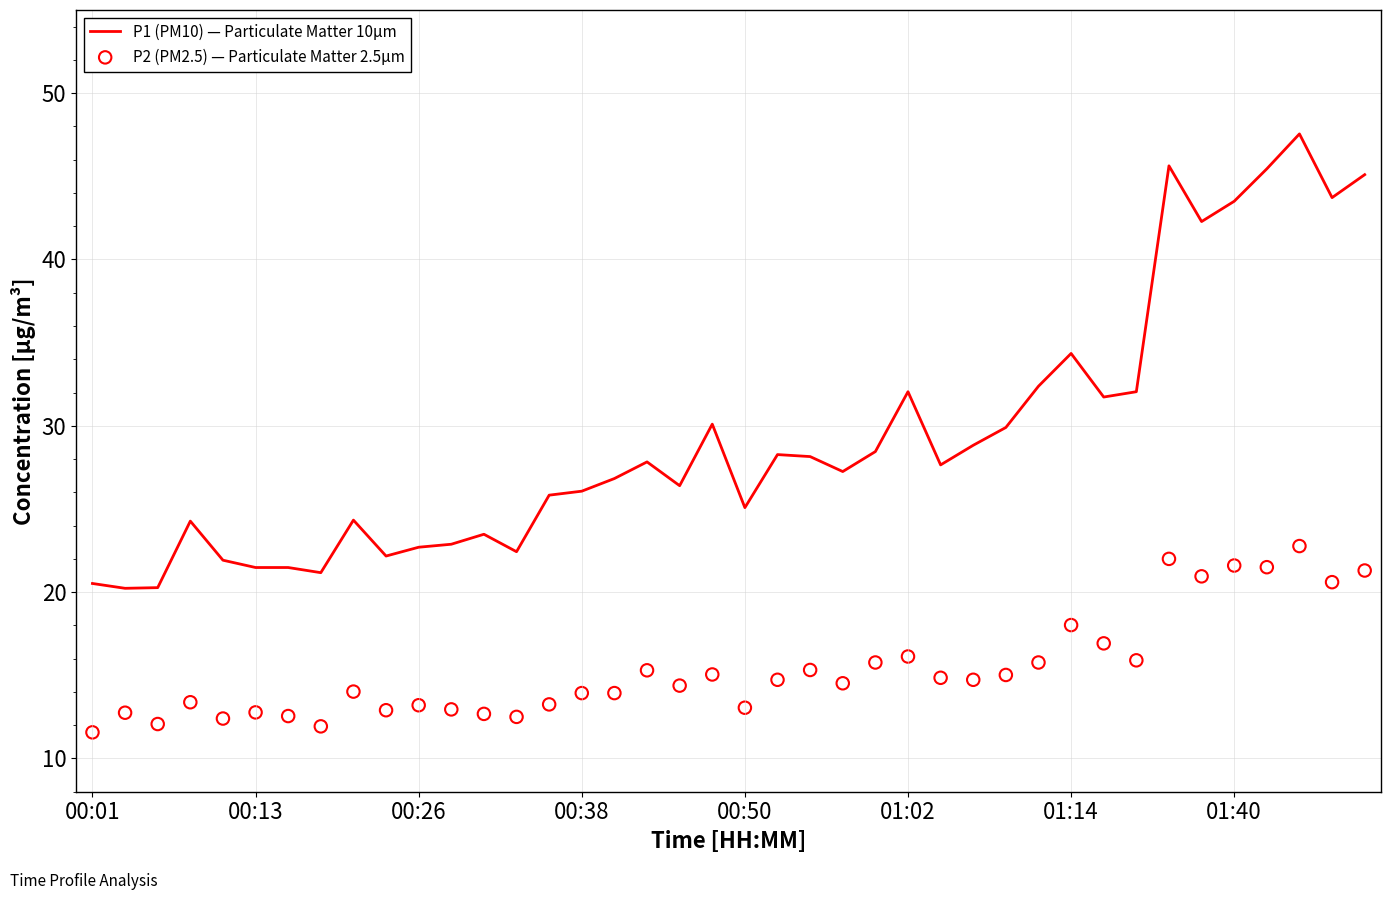

Is the value of P2 (PM2.5) — Particulate Matter 2.5µm at 36 greater than the value of P1 (PM10) — Particulate Matter 10µm at 20?

No